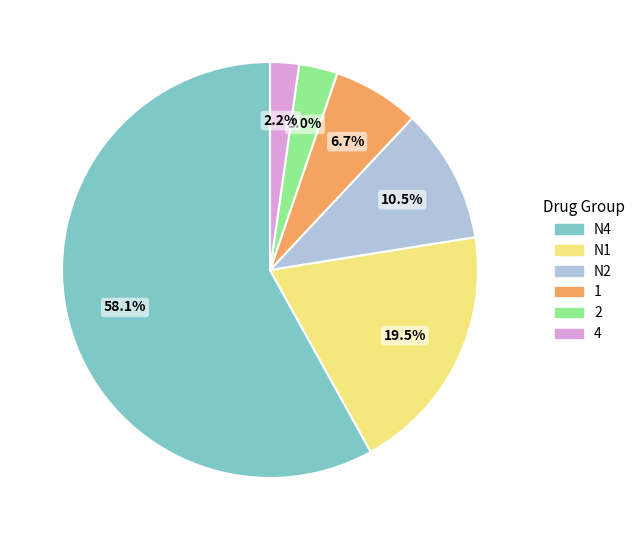

To the nearest percent, what is the combined percentage of 4 and N2?

13%